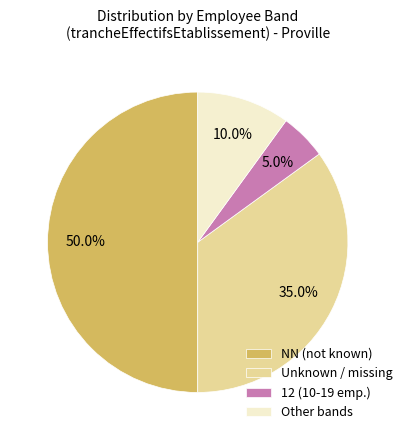

Is Other bands the majority of the pie?

No